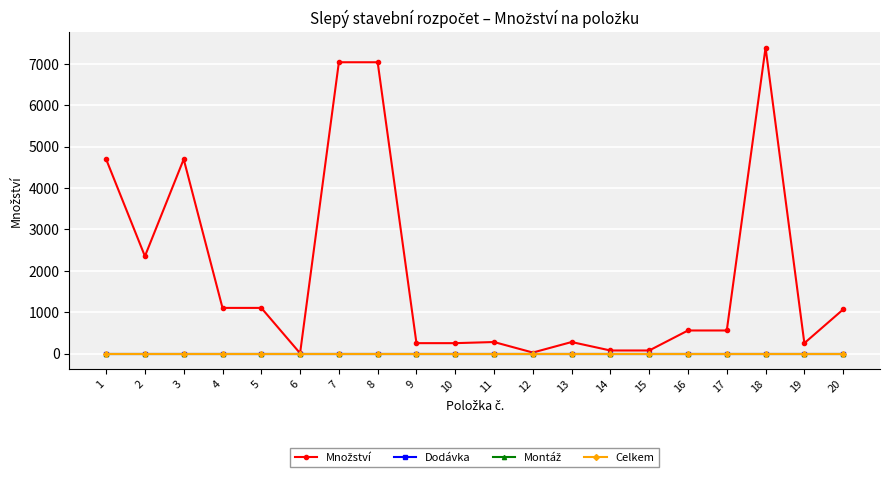

How many lines are shown in the chart?

4